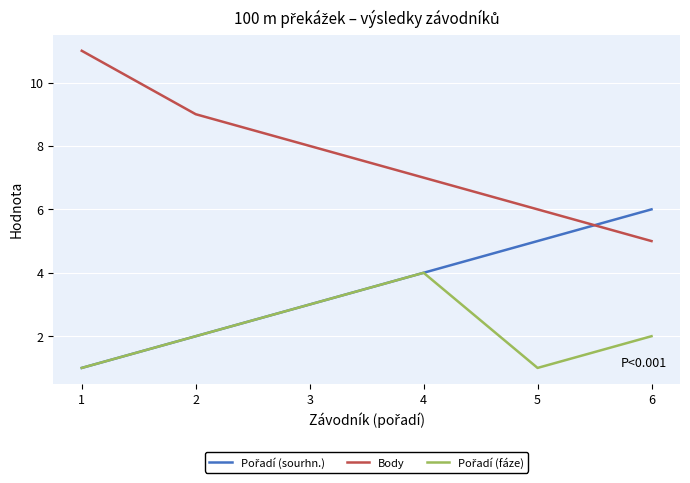

The Body series shows 6 at 5. True or false?

True